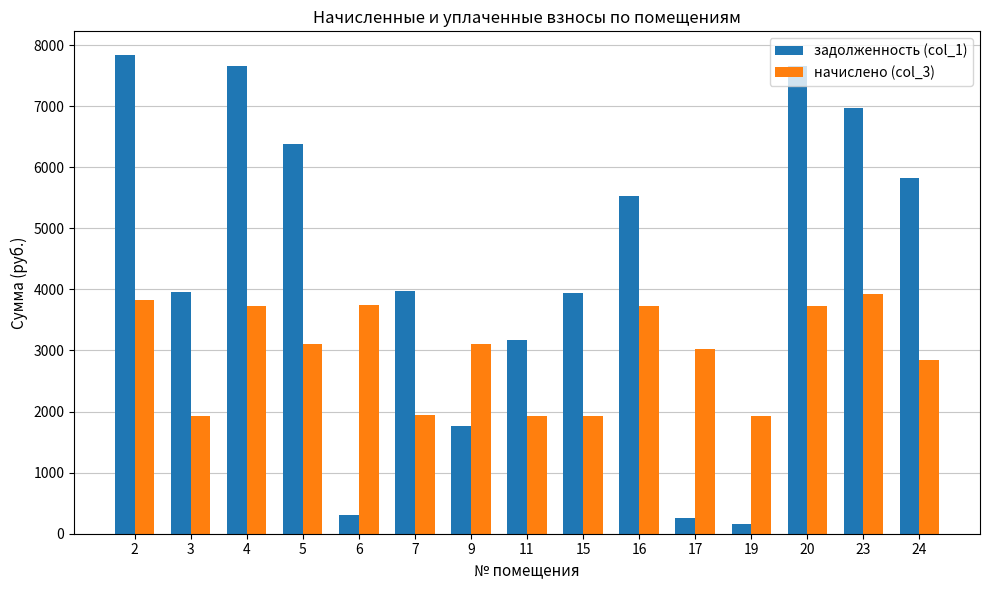

What is the sum of all задолженность (col_1) values?

65371.2